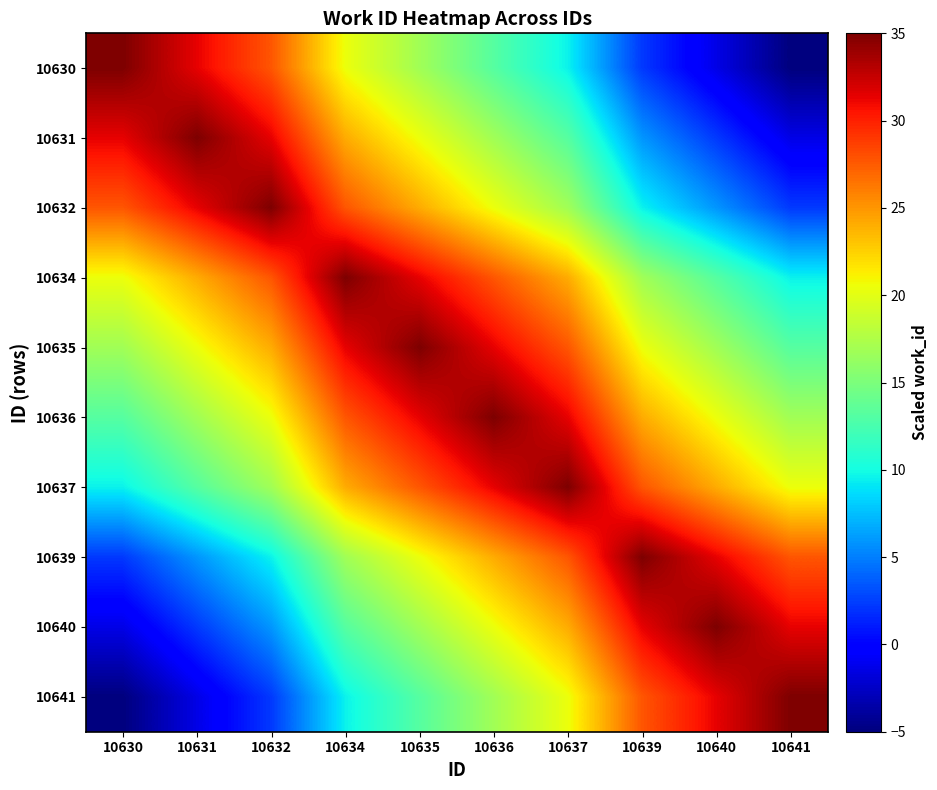

Reading left to right, extract all data points from this chart.

10630: 10630=35.0	10631=31.4	10632=27.7	10634=20.5	10635=16.8	10636=13.2	10637=9.5	10639=2.3	10640=-1.4	10641=-5.0
10631: 10630=31.4	10631=35.0	10632=31.4	10634=24.1	10635=20.5	10636=16.8	10637=13.2	10639=5.9	10640=2.3	10641=-1.4
10632: 10630=27.7	10631=31.4	10632=35.0	10634=27.7	10635=24.1	10636=20.5	10637=16.8	10639=9.5	10640=5.9	10641=2.3
10634: 10630=20.5	10631=24.1	10632=27.7	10634=35.0	10635=31.4	10636=27.7	10637=24.1	10639=16.8	10640=13.2	10641=9.5
10635: 10630=16.8	10631=20.5	10632=24.1	10634=31.4	10635=35.0	10636=31.4	10637=27.7	10639=20.5	10640=16.8	10641=13.2
10636: 10630=13.2	10631=16.8	10632=20.5	10634=27.7	10635=31.4	10636=35.0	10637=31.4	10639=24.1	10640=20.5	10641=16.8
10637: 10630=9.5	10631=13.2	10632=16.8	10634=24.1	10635=27.7	10636=31.4	10637=35.0	10639=27.7	10640=24.1	10641=20.5
10639: 10630=2.3	10631=5.9	10632=9.5	10634=16.8	10635=20.5	10636=24.1	10637=27.7	10639=35.0	10640=31.4	10641=27.7
10640: 10630=-1.4	10631=2.3	10632=5.9	10634=13.2	10635=16.8	10636=20.5	10637=24.1	10639=31.4	10640=35.0	10641=31.4
10641: 10630=-5.0	10631=-1.4	10632=2.3	10634=9.5	10635=13.2	10636=16.8	10637=20.5	10639=27.7	10640=31.4	10641=35.0